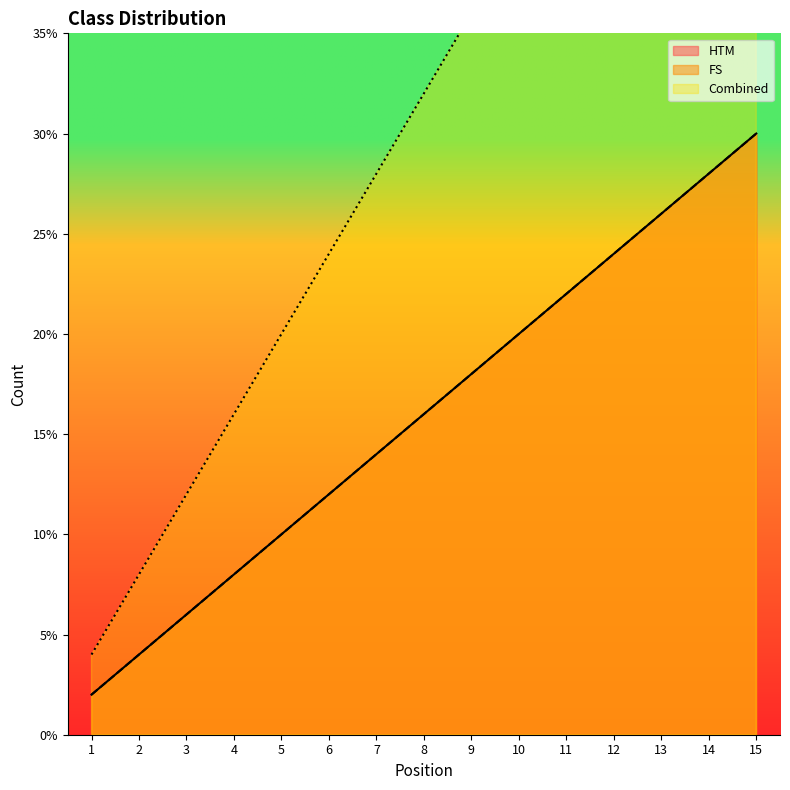

What is the value of the FS point at the 10th from the left?

20